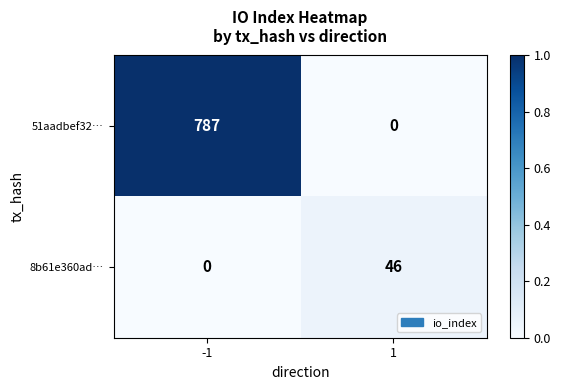

What is the total value across all series at -1?

787